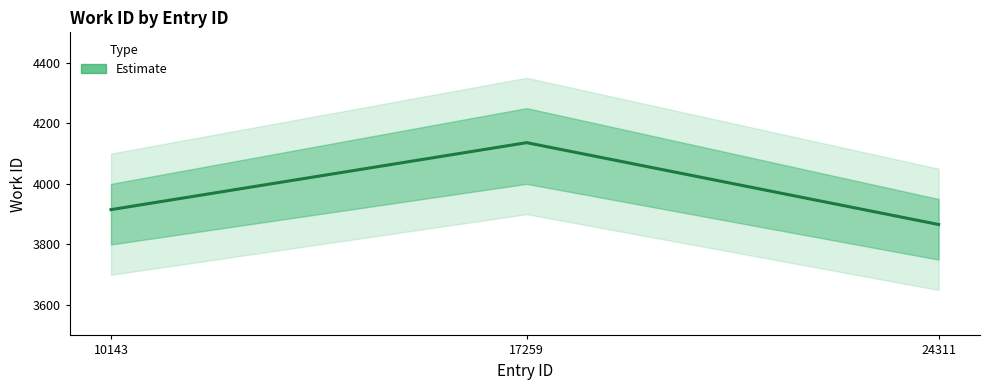

Rank the categories by value from lowest to highest.

24311, 10143, 17259